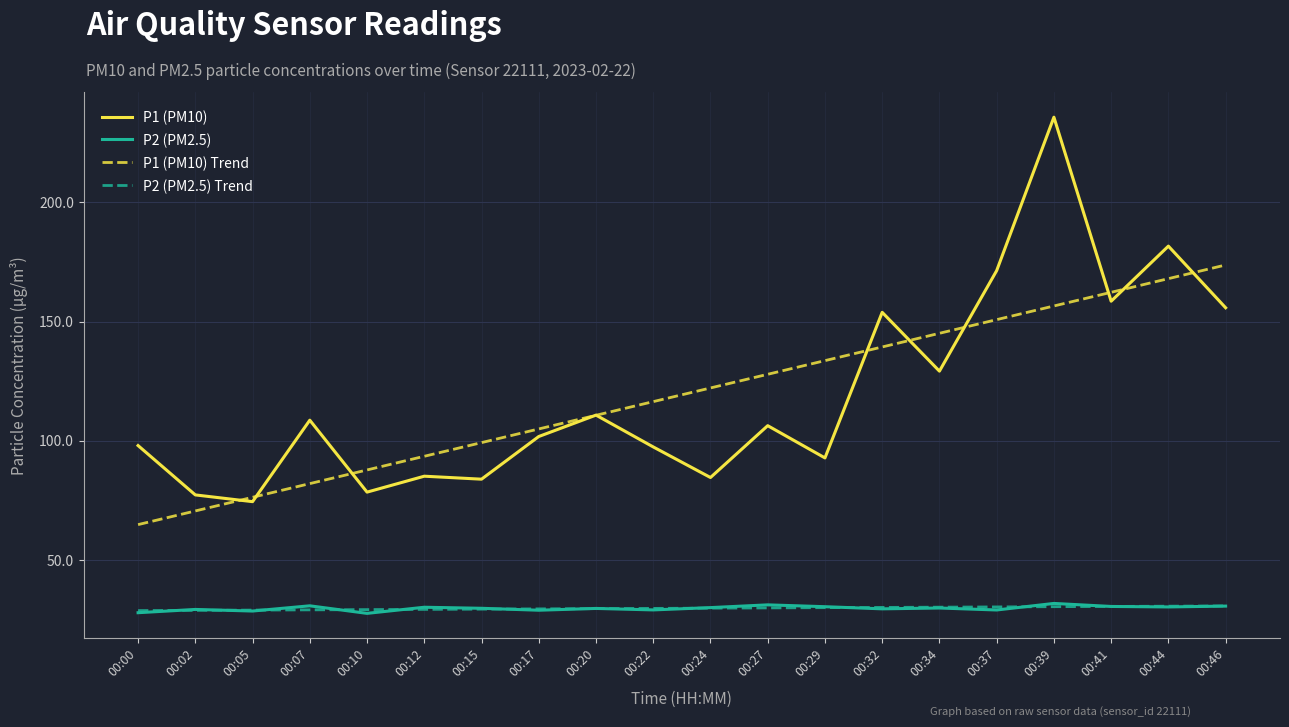

At which category does the chart reach its peak across all series?

00:39